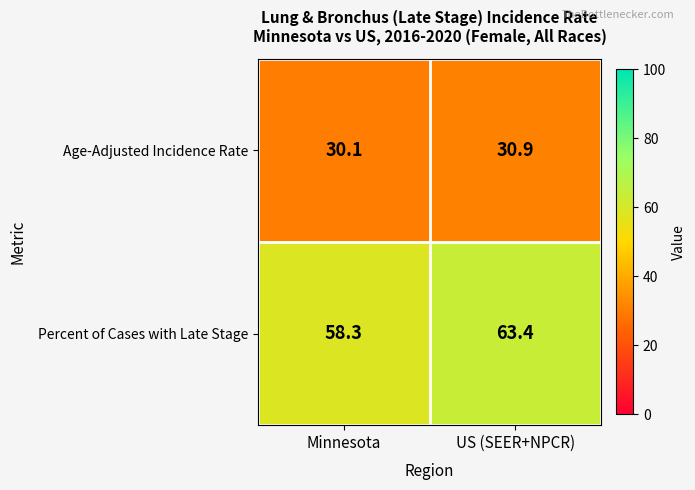

Where is Percent of Cases with Late Stage nearest to the value 60?

Minnesota